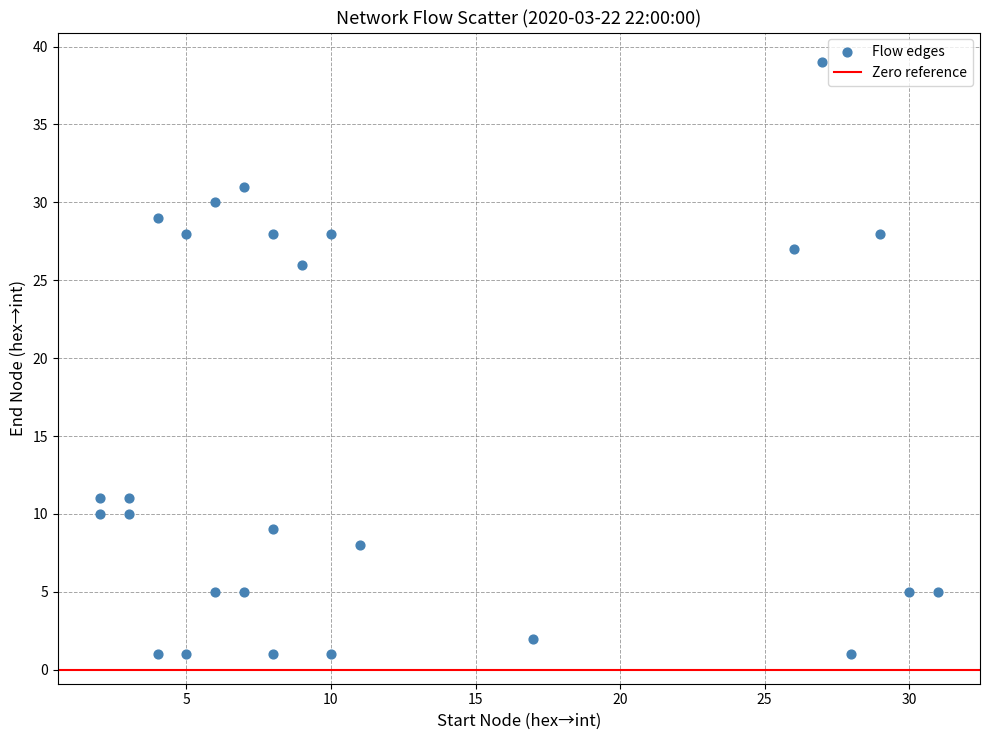

What is the range of Y values (max minus min)?

38